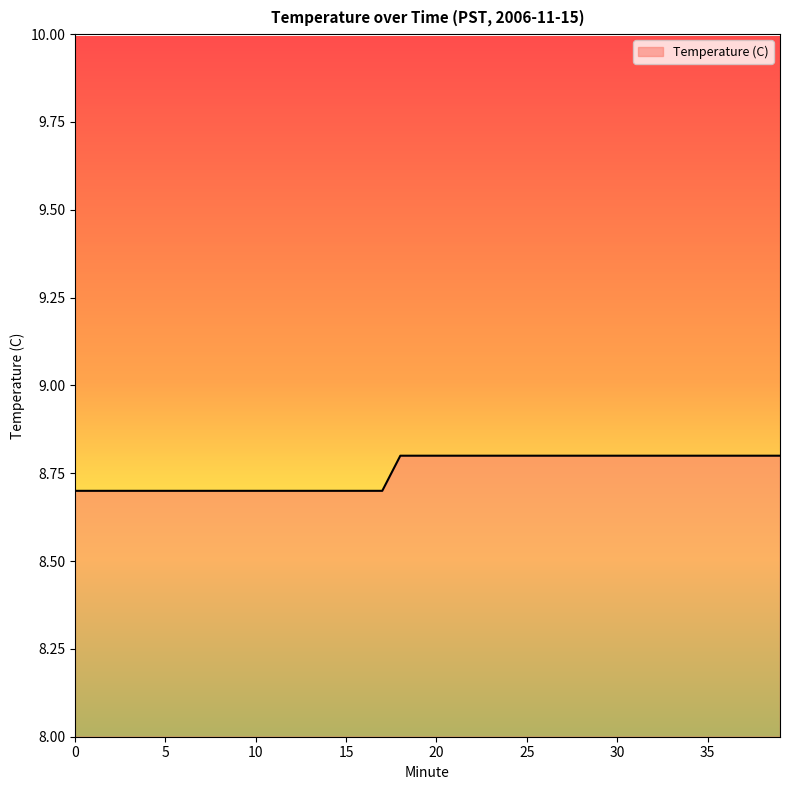

What is the greatest value displayed?

8.8